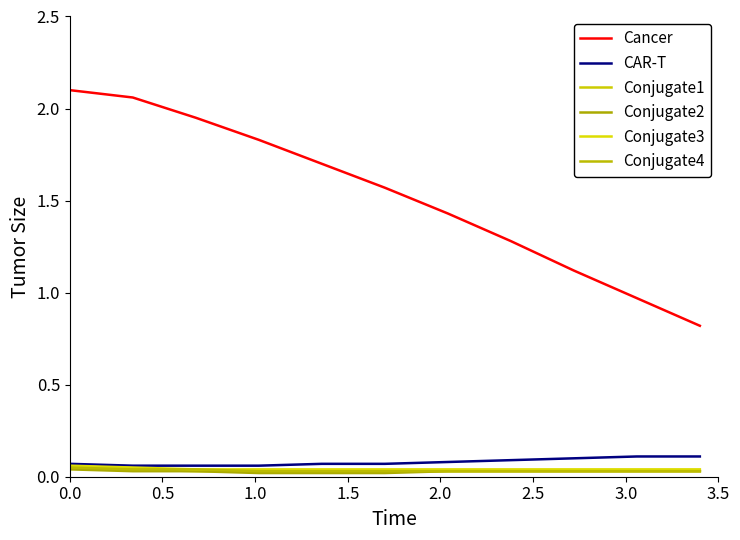

What are all the series names shown in the legend?

Cancer, CAR-T, Conjugate1, Conjugate2, Conjugate3, Conjugate4